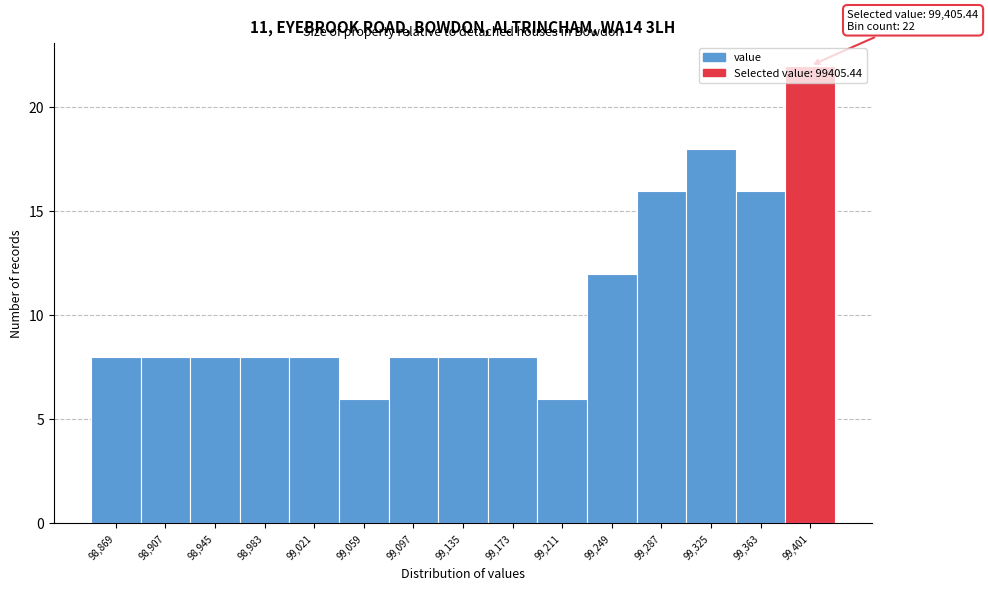

Which range on the x-axis has the tallest bar?

99385 to 99420